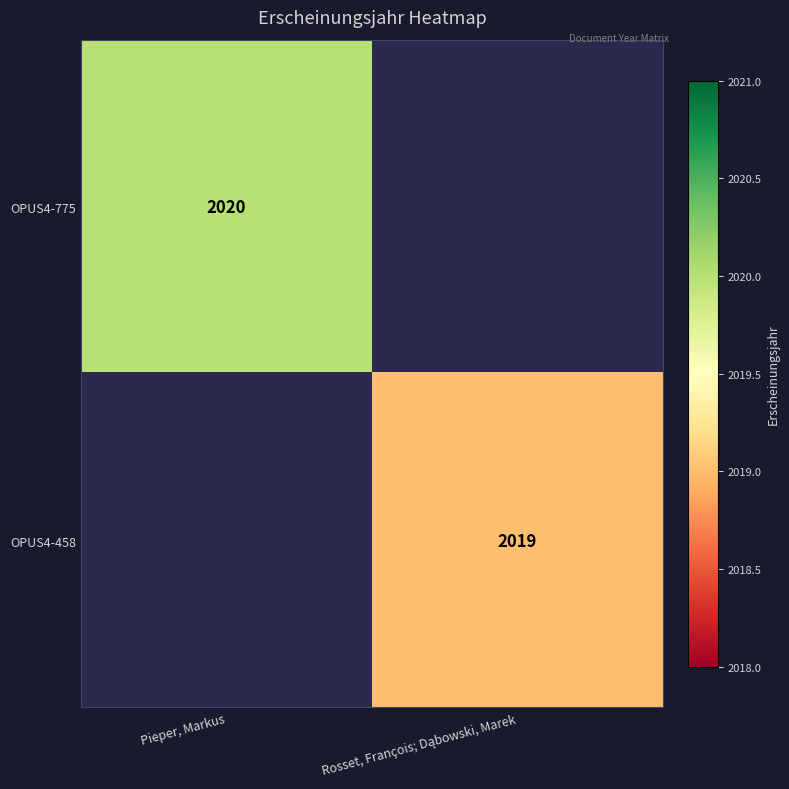

List the series in order of their overall mean, highest first.

OPUS4-775, OPUS4-458